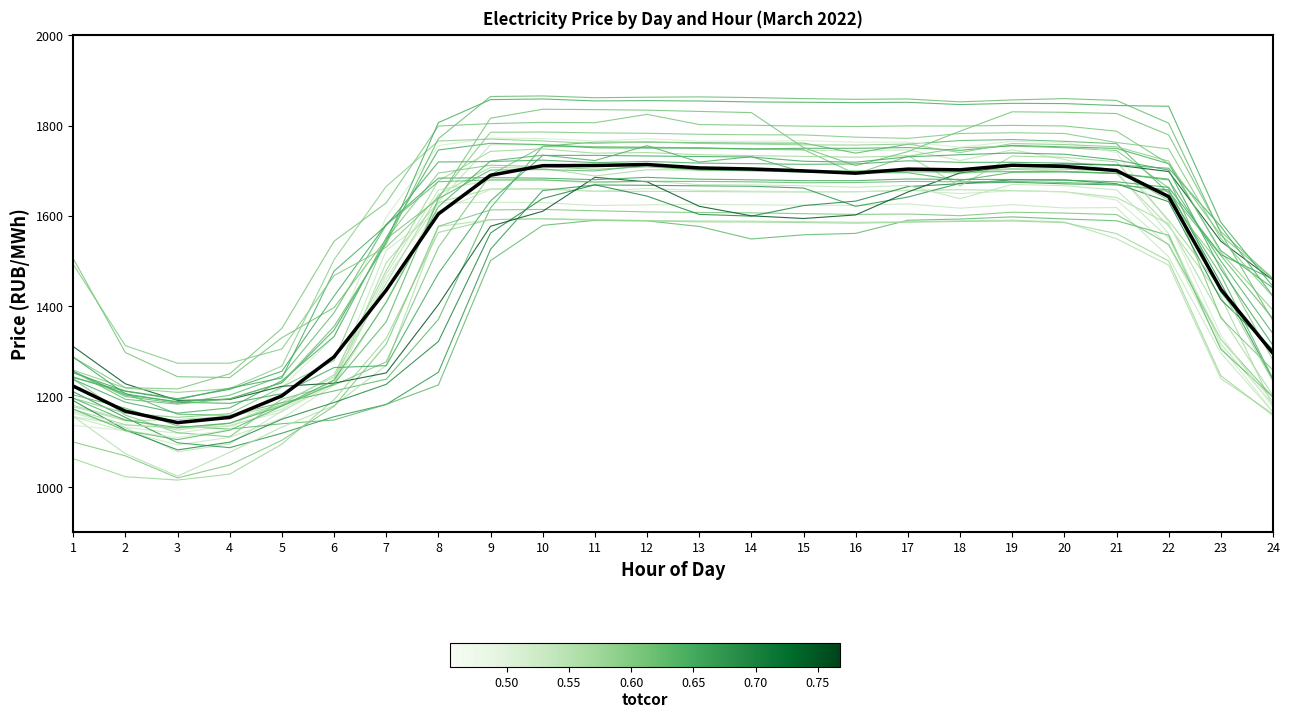

Reading left to right, what are all the values shown in this chart?

Day 1: 1=1177.9	2=1146.9	3=1149.2	4=1156.6	5=1181.3	6=1228.8	7=1496.4	8=1630.0	9=1659.8	10=1660.2	11=1654.5	12=1654.2	13=1653.8	14=1653.2	15=1652.8	16=1653.5	17=1656.2	18=1658.0	19=1656.1	20=1653.3	21=1640.7	22=1582.2	23=1378.3	24=1202.2
Day 2: 1=1163.6	2=1132.1	3=1119.0	4=1136.9	5=1166.1	6=1237.7	7=1523.8	8=1610.5	9=1658.3	10=1658.5	11=1654.7	12=1660.5	13=1656.5	14=1655.0	15=1653.7	16=1653.2	17=1656.9	18=1649.4	19=1655.3	20=1653.1	21=1635.2	22=1535.0	23=1310.3	24=1166.5
Day 3: 1=1155.2	2=1123.4	3=1093.2	4=1110.0	5=1151.7	6=1225.9	7=1461.7	8=1628.5	9=1630.3	10=1629.4	11=1623.0	12=1624.4	13=1625.6	14=1624.6	15=1623.7	16=1623.3	17=1626.4	18=1617.0	19=1624.9	20=1617.5	21=1618.4	22=1509.5	23=1296.4	24=1165.6
Day 4: 1=1180.6	2=1149.8	3=1126.2	4=1141.1	5=1187.1	6=1243.3	7=1450.9	8=1647.2	9=1707.4	10=1705.1	11=1688.2	12=1702.1	13=1701.5	14=1702.9	15=1700.4	16=1699.3	17=1703.3	18=1693.2	19=1703.1	20=1698.7	21=1693.9	22=1577.4	23=1421.8	24=1178.8
Day 5: 1=1167.7	2=1131.5	3=1077.9	4=1095.3	5=1168.3	6=1227.8	7=1410.6	8=1631.0	9=1757.4	10=1757.2	11=1753.5	12=1753.2	13=1749.7	14=1747.7	15=1744.9	16=1744.6	17=1746.1	18=1722.5	19=1746.1	20=1725.1	21=1698.4	22=1560.4	23=1316.9	24=1182.1
Day 6: 1=1210.9	2=1154.0	3=1097.9	4=1087.1	5=1119.0	6=1155.7	7=1182.7	8=1253.8	9=1526.2	10=1656.1	11=1668.5	12=1667.7	13=1666.5	14=1665.6	15=1661.6	16=1621.2	17=1641.7	18=1672.1	19=1674.5	20=1670.9	21=1668.6	22=1657.5	23=1451.5	24=1237.4
Day 7: 1=1243.7	2=1207.4	3=1161.2	4=1158.8	5=1186.5	6=1212.6	7=1238.6	8=1371.0	9=1617.5	10=1754.0	11=1763.3	12=1763.2	13=1762.1	14=1761.0	15=1761.1	16=1738.9	17=1758.5	18=1766.7	19=1769.0	20=1765.0	21=1759.8	22=1650.3	23=1469.2	24=1239.5
Day 8: 1=1204.0	2=1174.6	3=1135.2	4=1128.1	5=1140.1	6=1148.4	7=1182.8	8=1225.8	9=1501.0	10=1579.0	11=1590.0	12=1589.0	13=1576.6	14=1548.9	15=1558.2	16=1561.3	17=1590.3	18=1593.0	19=1597.8	20=1593.2	21=1589.1	22=1557.1	23=1305.0	24=1199.2
Day 9: 1=1156.1	2=1073.8	3=1024.0	4=1076.9	5=1132.5	6=1179.9	7=1269.1	8=1576.5	9=1591.5	10=1594.0	11=1592.2	12=1589.9	13=1588.9	14=1588.5	15=1587.3	16=1585.9	17=1587.0	18=1589.2	19=1590.6	20=1586.5	21=1549.5	22=1491.0	23=1239.8	24=1162.0
Day 10: 1=1062.7	2=1022.9	3=1015.4	4=1028.6	5=1095.1	6=1193.1	7=1329.0	8=1563.2	9=1591.8	10=1593.4	11=1590.1	12=1589.0	13=1586.7	14=1586.4	15=1585.1	16=1583.8	17=1586.0	18=1587.6	19=1588.5	20=1585.1	21=1560.8	22=1500.2	23=1246.4	24=1158.4
Day 11: 1=1099.6	2=1069.0	3=1020.1	4=1048.7	5=1103.5	6=1178.7	7=1316.0	8=1576.9	9=1613.2	10=1614.2	11=1611.3	12=1608.8	13=1607.6	14=1606.8	15=1604.9	16=1603.3	17=1604.1	18=1600.4	19=1608.2	20=1606.2	21=1602.9	22=1536.9	23=1327.1	24=1198.4
Day 12: 1=1239.1	2=1159.2	3=1120.1	4=1111.3	5=1194.6	6=1225.7	7=1277.0	8=1530.2	9=1691.1	10=1753.5	11=1753.0	12=1751.3	13=1749.4	14=1748.1	15=1746.8	16=1692.7	17=1731.8	18=1750.6	19=1754.5	20=1750.8	21=1744.6	22=1662.0	23=1374.0	24=1258.7
Day 13: 1=1191.3	2=1126.7	3=1082.1	4=1099.2	5=1150.1	6=1187.1	7=1227.3	8=1322.0	9=1562.0	10=1638.5	11=1668.8	12=1643.8	13=1603.3	14=1599.5	15=1622.8	16=1632.7	17=1664.8	18=1671.2	19=1679.8	20=1679.6	21=1671.2	22=1631.3	23=1414.9	24=1303.9
Day 14: 1=1136.5	2=1124.9	3=1109.4	4=1126.9	5=1220.4	6=1332.0	7=1597.7	8=1755.5	9=1772.3	10=1771.3	11=1765.5	12=1770.6	13=1765.5	14=1765.0	15=1766.4	16=1763.1	17=1763.4	18=1752.1	19=1765.1	20=1762.5	21=1740.0	22=1585.0	23=1336.5	24=1175.1
Day 15: 1=1155.8	2=1136.8	3=1130.4	4=1134.5	5=1172.0	6=1235.8	7=1471.0	8=1657.3	9=1678.8	10=1679.6	11=1673.0	12=1677.0	13=1669.2	14=1668.6	15=1666.5	16=1663.5	17=1667.2	18=1638.1	19=1669.6	20=1666.8	21=1657.6	22=1550.5	23=1327.0	24=1189.2
Day 16: 1=1171.9	2=1137.8	3=1130.9	4=1141.2	5=1182.6	6=1248.1	7=1479.2	8=1677.7	9=1742.8	10=1748.4	11=1738.7	12=1740.2	13=1735.4	14=1733.2	15=1731.8	16=1729.8	17=1733.2	18=1666.2	19=1732.3	20=1729.5	21=1719.7	22=1590.3	23=1439.6	24=1233.6
Day 17: 1=1196.5	2=1163.4	3=1154.2	4=1162.3	5=1221.4	6=1280.0	7=1548.7	8=1694.7	9=1712.2	10=1709.0	11=1703.1	12=1708.5	13=1701.7	14=1700.2	15=1699.3	16=1699.7	17=1702.5	18=1699.4	19=1704.4	20=1703.5	21=1698.6	22=1635.0	23=1490.5	24=1280.9
Day 18: 1=1238.2	2=1187.6	3=1163.5	4=1175.2	5=1235.3	6=1333.0	7=1551.3	8=1745.8	9=1760.6	10=1757.7	11=1750.6	12=1750.0	13=1750.7	14=1748.2	15=1749.6	16=1749.5	17=1751.2	18=1745.0	19=1756.0	20=1752.6	21=1749.3	22=1715.5	23=1523.0	24=1440.4
Day 19: 1=1505.5	2=1297.6	3=1244.2	4=1242.2	5=1330.4	6=1397.1	7=1548.8	8=1638.2	9=1816.2	10=1836.0	11=1835.2	12=1834.0	13=1831.1	14=1828.6	15=1751.1	16=1711.2	17=1742.2	18=1787.5	19=1830.3	20=1829.3	21=1826.5	22=1779.2	23=1565.1	24=1461.6
Day 20: 1=1310.9	2=1228.4	3=1191.7	4=1193.7	5=1222.9	6=1229.8	7=1252.5	8=1403.5	9=1577.1	10=1610.3	11=1685.3	12=1675.4	13=1621.2	14=1600.1	15=1594.2	16=1602.1	17=1652.8	18=1695.1	19=1710.3	20=1715.0	21=1712.3	22=1698.1	23=1543.8	24=1457.8
Day 21: 1=1258.7	2=1219.0	3=1209.5	4=1217.8	5=1267.6	6=1503.0	7=1665.2	8=1765.7	9=1770.0	10=1765.8	11=1760.1	12=1763.8	13=1760.3	14=1759.0	15=1757.1	16=1756.7	17=1759.0	18=1740.1	19=1760.1	20=1757.8	21=1752.9	22=1721.3	23=1519.2	24=1391.1
Day 22: 1=1255.6	2=1200.4	3=1185.3	4=1203.2	5=1245.2	6=1385.6	7=1579.9	8=1675.5	9=1679.8	10=1679.4	11=1675.2	12=1676.3	13=1676.4	14=1675.4	15=1673.4	16=1673.8	17=1676.3	18=1675.5	19=1676.2	20=1673.8	21=1670.0	22=1654.0	23=1512.4	24=1372.5
Day 23: 1=1242.0	2=1212.0	3=1193.5	4=1218.7	5=1241.3	6=1477.9	7=1578.9	8=1719.2	9=1720.2	10=1723.4	11=1717.8	12=1720.5	13=1716.8	14=1715.6	15=1714.1	16=1715.0	17=1721.9	18=1718.5	19=1718.7	20=1716.7	21=1712.8	22=1705.3	23=1576.7	24=1422.2
Day 24: 1=1252.6	2=1212.5	3=1195.6	4=1216.0	5=1256.3	6=1422.6	7=1581.3	8=1683.5	9=1684.5	10=1683.4	11=1680.2	12=1685.3	13=1681.3	14=1679.8	15=1677.9	16=1677.9	17=1681.7	18=1680.6	19=1680.6	20=1679.0	21=1675.5	22=1663.0	23=1514.2	24=1459.7
Day 25: 1=1286.9	2=1219.9	3=1217.1	4=1250.6	5=1351.1	6=1544.0	7=1628.7	8=1798.8	9=1804.2	10=1807.0	11=1806.2	12=1824.7	13=1802.1	14=1800.6	15=1798.6	16=1797.8	17=1799.1	18=1798.8	19=1800.3	20=1798.9	21=1787.4	22=1715.3	23=1557.1	24=1460.1
Day 26: 1=1492.8	2=1312.7	3=1274.0	4=1274.1	5=1305.6	6=1467.8	7=1530.8	8=1641.9	9=1785.1	10=1785.6	11=1783.6	12=1782.9	13=1780.5	14=1779.5	15=1779.2	16=1774.2	17=1771.5	18=1782.3	19=1784.0	20=1782.3	21=1762.4	22=1748.1	23=1549.9	24=1421.1
Day 27: 1=1287.5	2=1206.2	3=1187.7	4=1185.1	5=1206.6	6=1264.3	7=1268.6	8=1472.6	9=1633.1	10=1733.8	11=1733.9	12=1732.6	13=1731.3	14=1730.3	15=1720.9	16=1718.8	17=1730.7	18=1735.3	19=1739.2	20=1736.5	21=1723.7	22=1701.2	23=1482.1	24=1313.3
Day 28: 1=1172.6	2=1124.9	3=1104.9	4=1125.7	5=1179.0	6=1228.6	7=1365.6	8=1638.2	9=1701.5	10=1702.5	11=1699.5	12=1712.0	13=1701.7	14=1699.7	15=1696.8	16=1697.7	17=1697.5	18=1697.0	19=1698.0	20=1698.3	21=1694.0	22=1681.4	23=1430.8	24=1293.2
Day 29: 1=1196.6	2=1147.5	3=1131.5	4=1141.2	5=1179.2	6=1236.8	7=1408.5	8=1620.3	9=1721.4	10=1734.4	11=1722.4	12=1755.4	13=1719.1	14=1731.0	15=1696.7	16=1695.4	17=1695.6	18=1678.4	19=1696.4	20=1697.1	21=1694.1	22=1679.4	23=1500.1	24=1339.2
Day 30: 1=1256.1	2=1203.5	3=1189.0	4=1195.3	5=1230.8	6=1347.2	7=1542.2	8=1806.4	9=1857.3	10=1858.8	11=1854.4	12=1855.1	13=1854.2	14=1852.2	15=1851.4	16=1850.6	17=1851.3	18=1846.3	19=1849.1	20=1848.5	21=1844.3	22=1842.6	23=1585.9	24=1443.5
Day 31: 1=1255.6	2=1194.2	3=1183.5	4=1195.2	5=1230.7	6=1355.4	7=1538.3	8=1770.7	9=1864.2	10=1865.4	11=1861.5	12=1862.6	13=1863.3	14=1861.8	15=1859.5	16=1858.0	17=1858.7	18=1852.3	19=1856.6	20=1859.5	21=1855.5	22=1805.1	23=1562.2	24=1367.9
Mean: 1=1223.4	2=1167.8	3=1142.5	4=1154.1	5=1201.8	6=1288.2	7=1435.6	8=1604.3	9=1690.0	10=1711.1	11=1711.5	12=1713.7	13=1706.1	14=1703.8	15=1699.6	16=1694.5	17=1703.5	18=1701.9	19=1712.1	20=1709.5	21=1700.3	22=1642.6	23=1437.7	24=1296.0